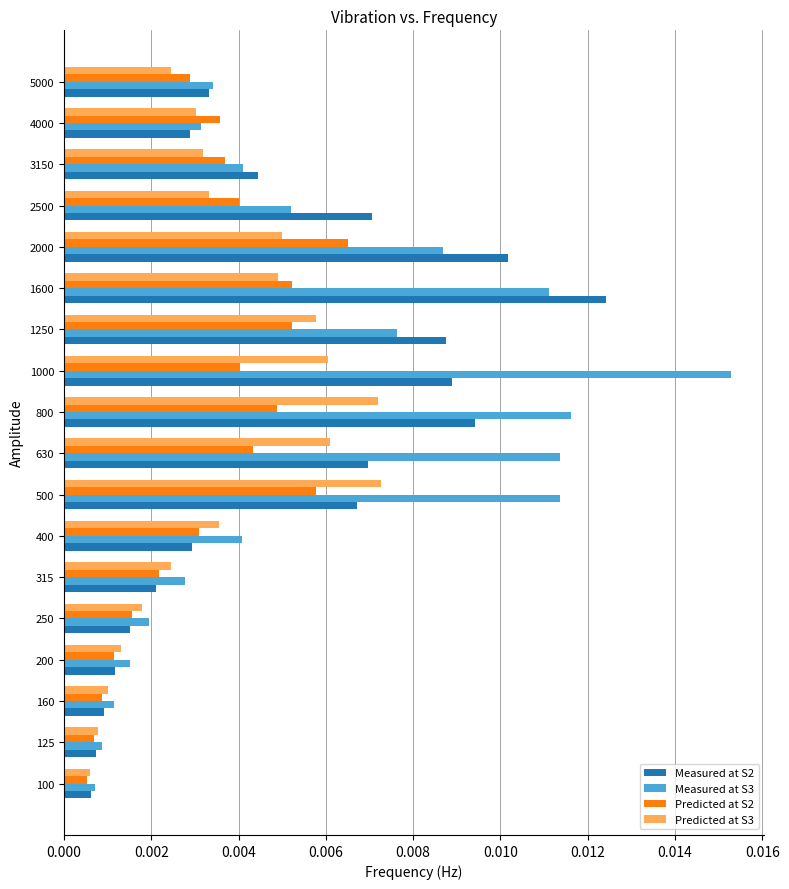

Which series has the largest range (max minus min)?

Measured at S3